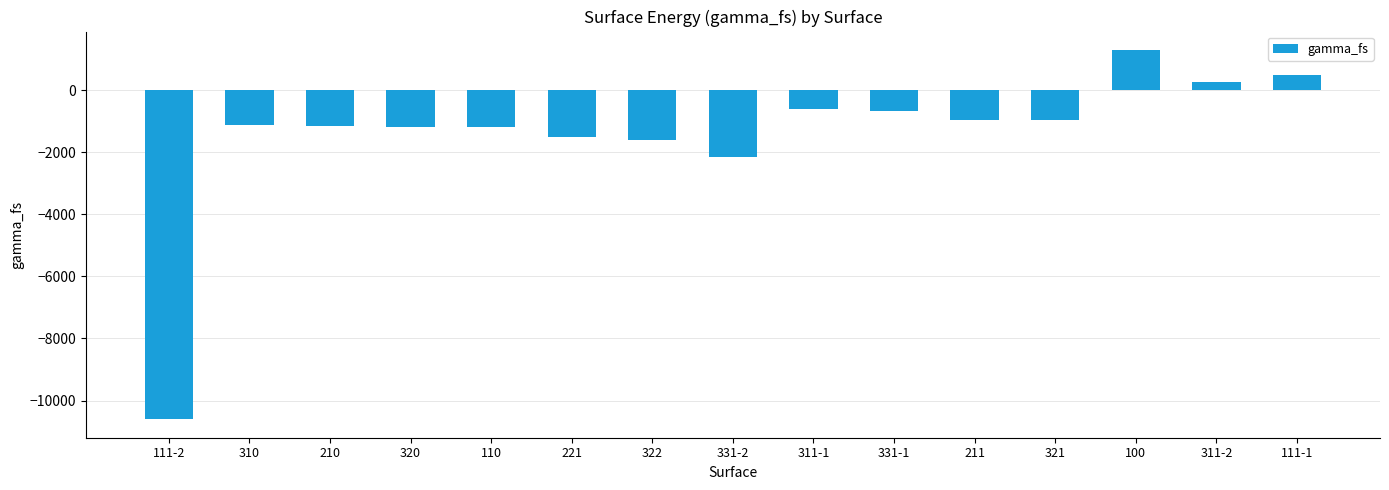

Between 211 and 322, which is larger?

211